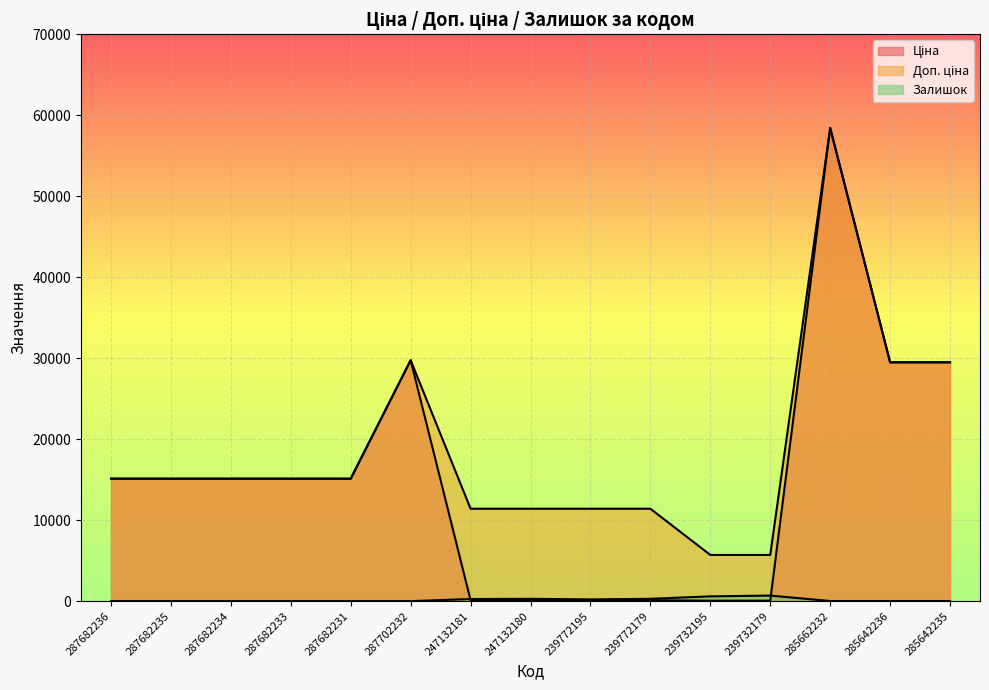

What value does the Доп. ціна series have at 287702232?

29747.2